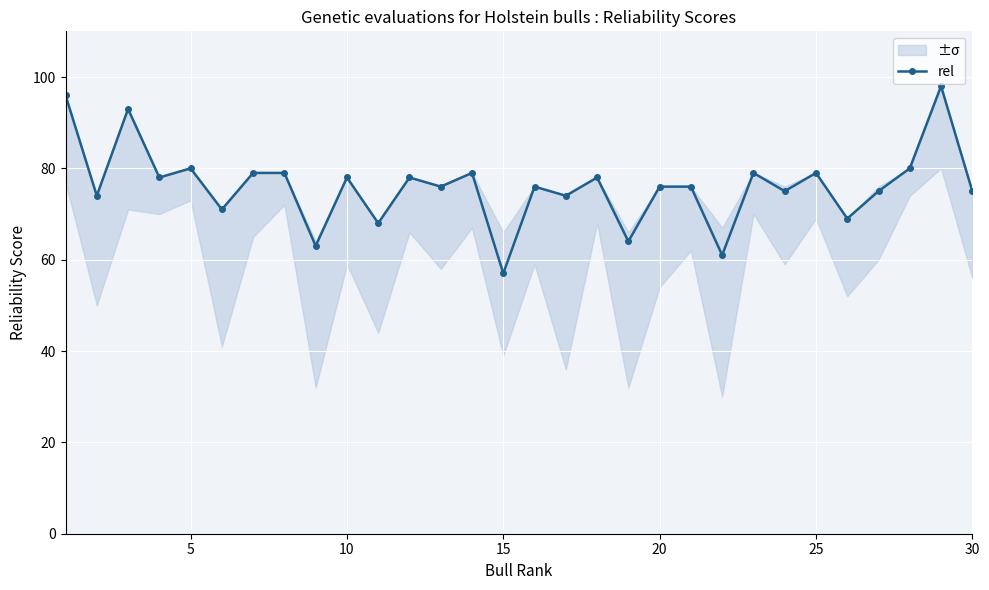

What is the greatest value displayed?

98